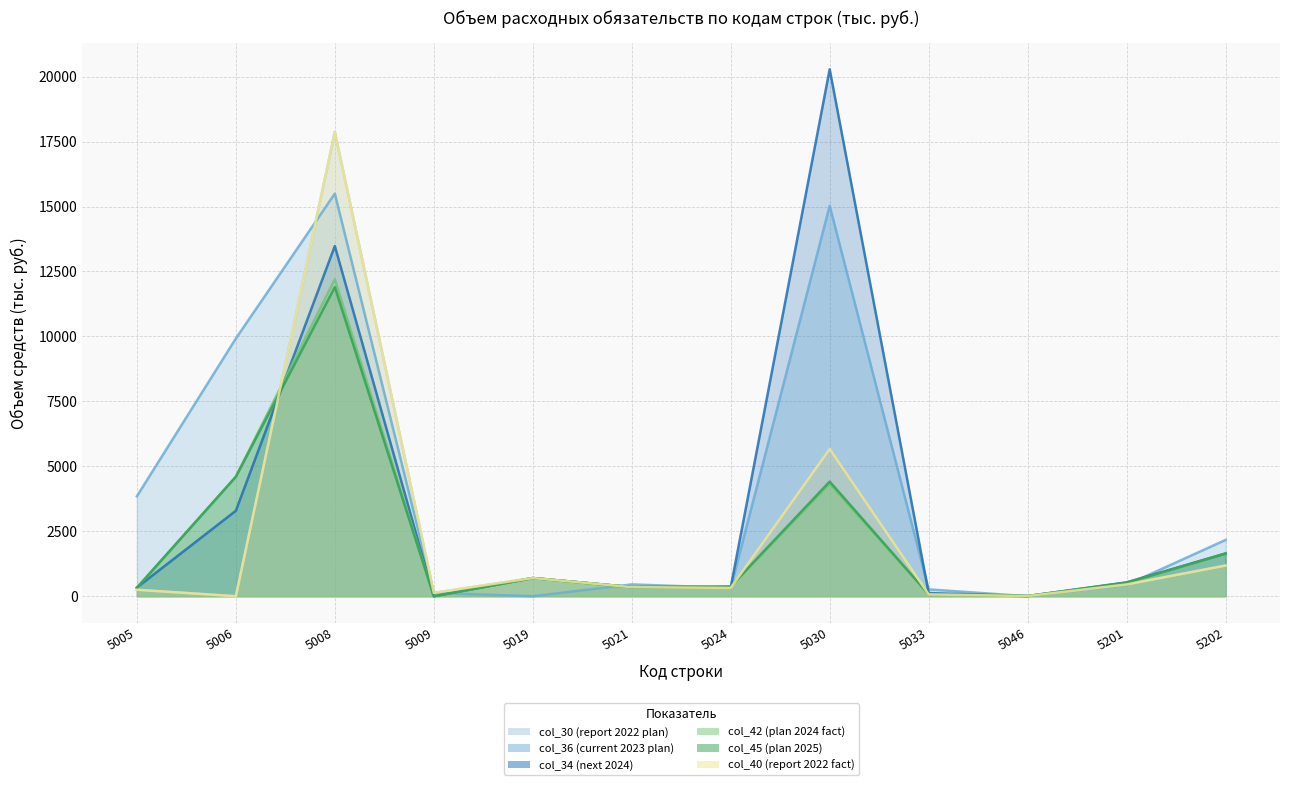

How many interior local peaks does the col_45 (plan 2025) series have?

3